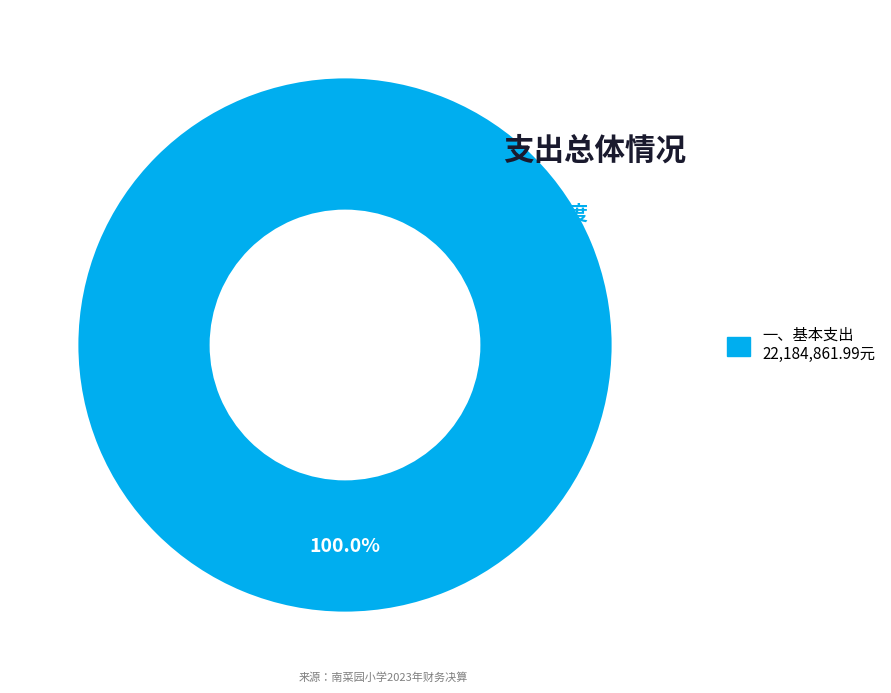

Does any single category account for the majority?

Yes